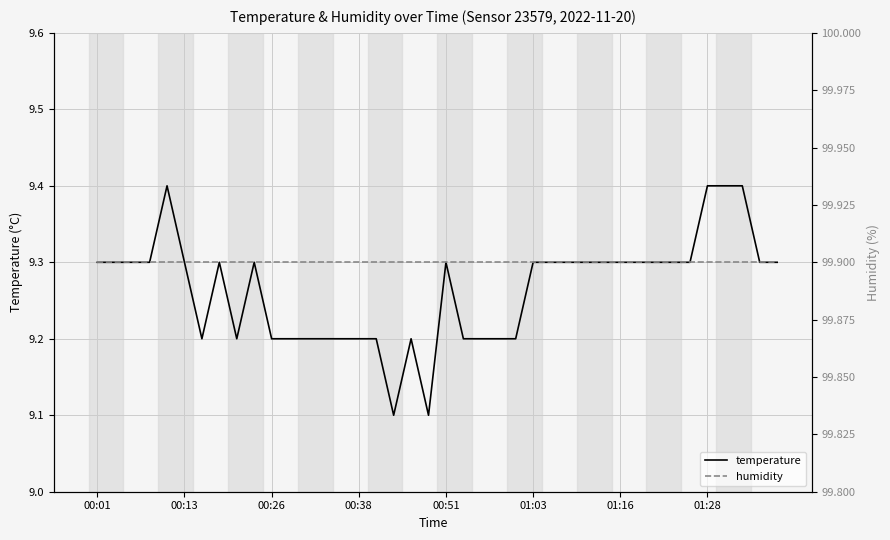

Rank the series by their average value, from highest to lowest.

humidity, temperature